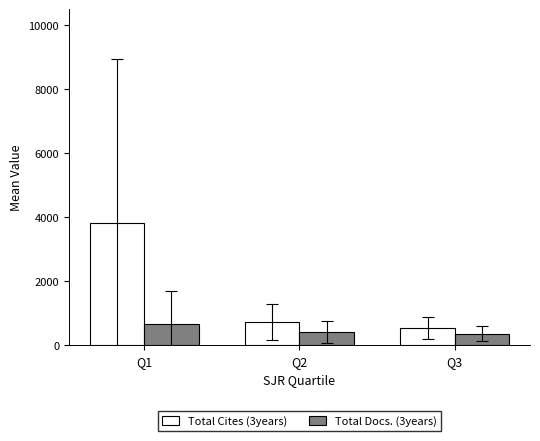

What is the sum of all Total Docs. (3years) values?

1424.8